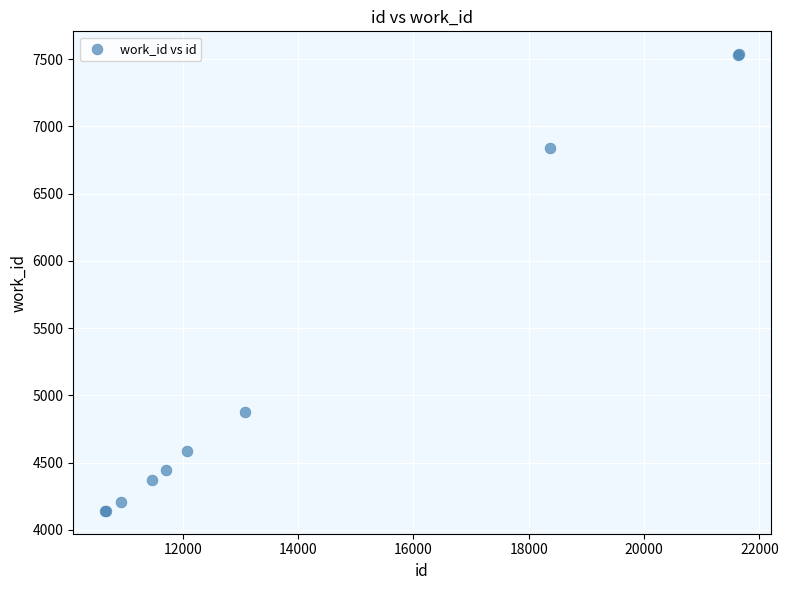

What Y value in the scatter plot is closest to 5839?

4878